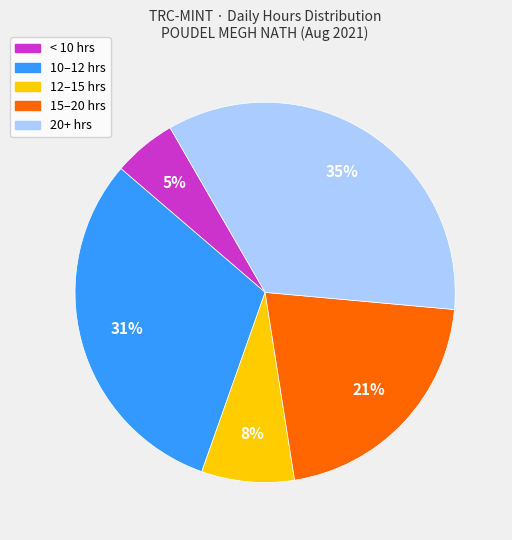

How many slices are in this pie chart?

5